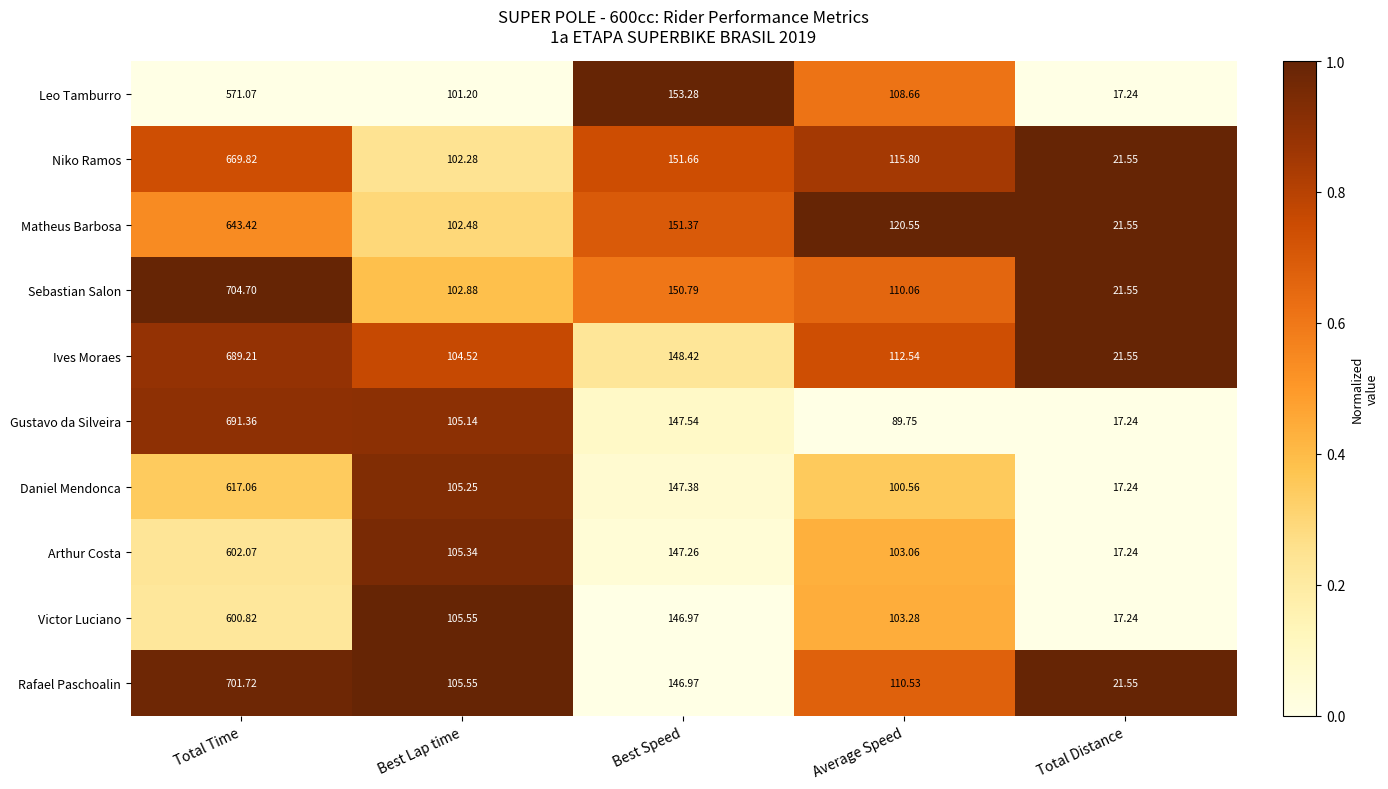

Which series has the largest total across all categories?

Sebastian Salon